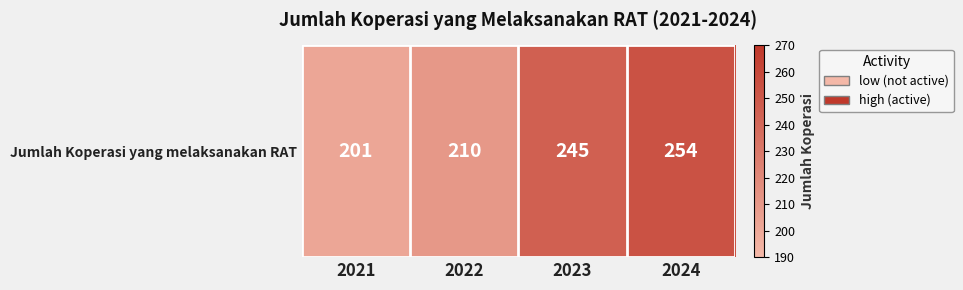

At which category does the chart reach its peak across all series?

2024